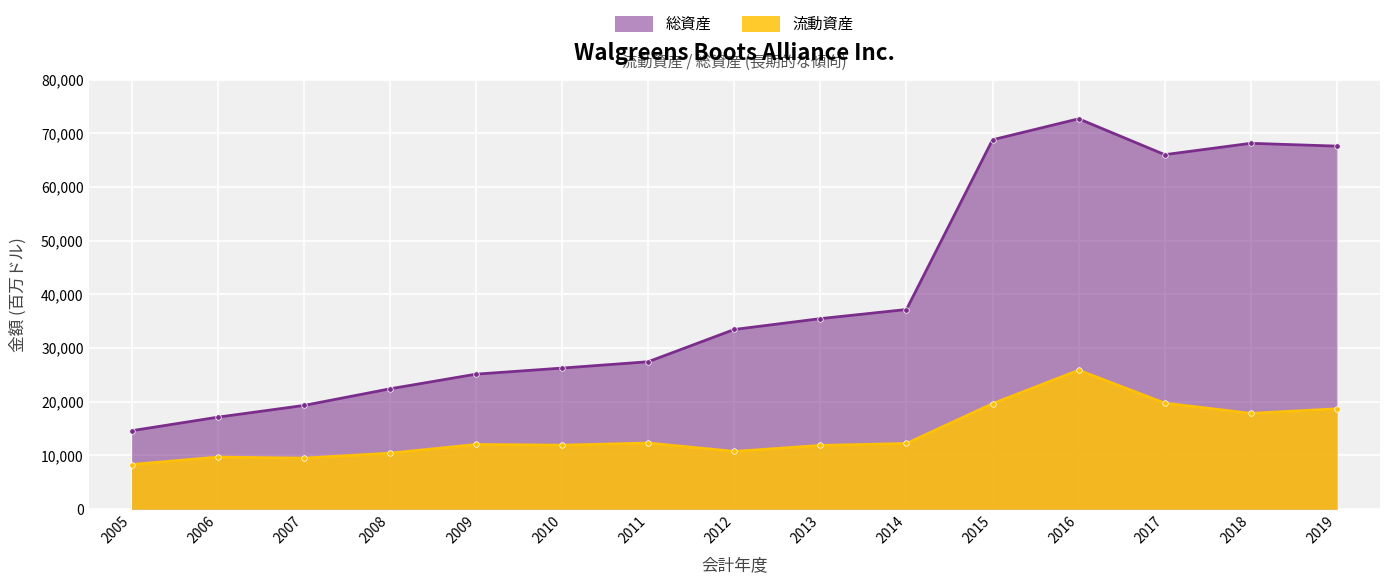

How many lines are shown in the chart?

2